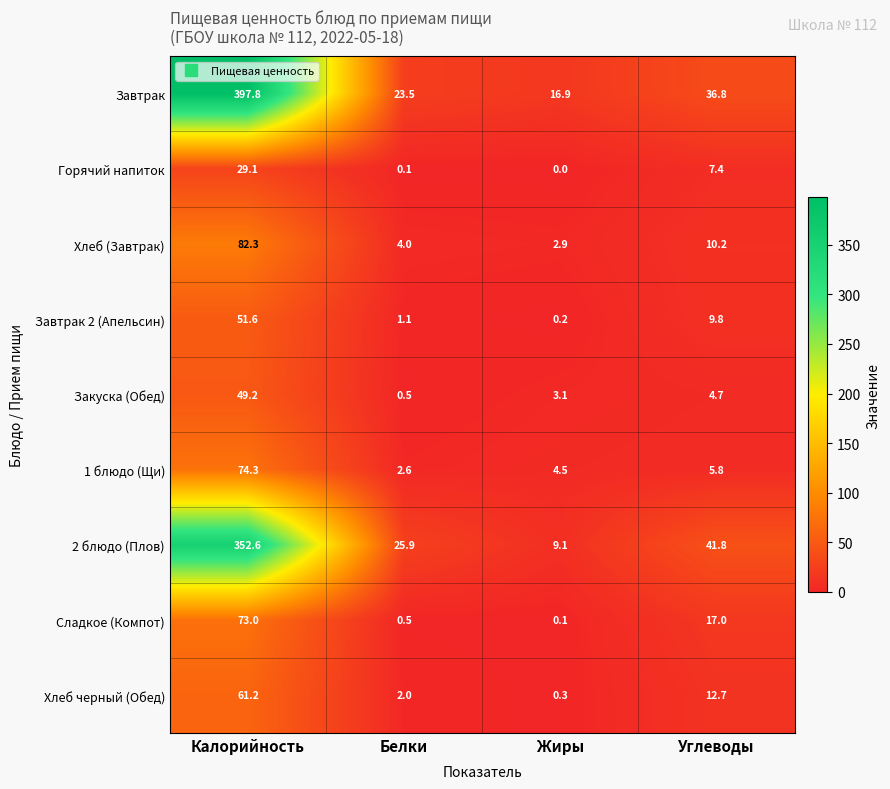

At which category is the sum across all series the highest?

Калорийность